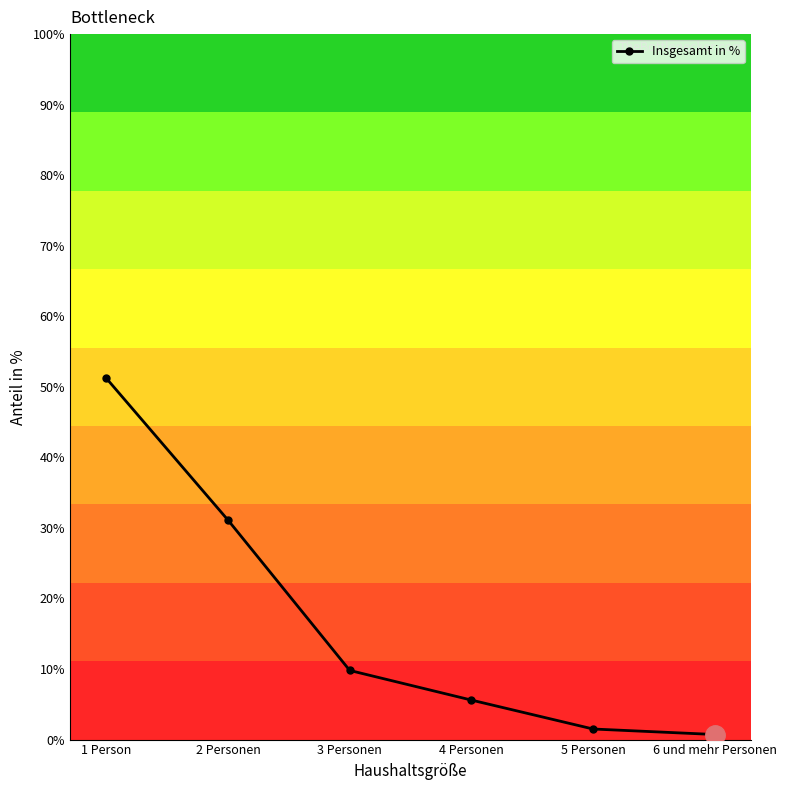

True or false: there are more than 2 points higher than both neighbors.

False